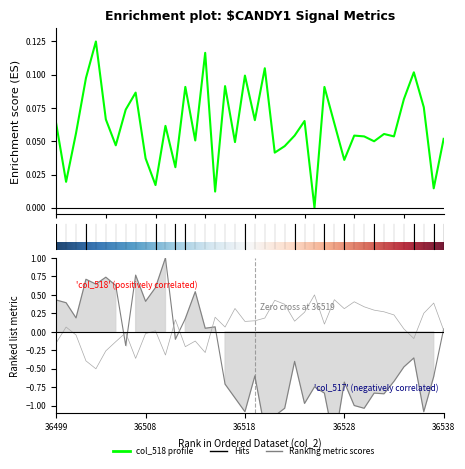

At which category does the chart reach its peak across all series?

36510